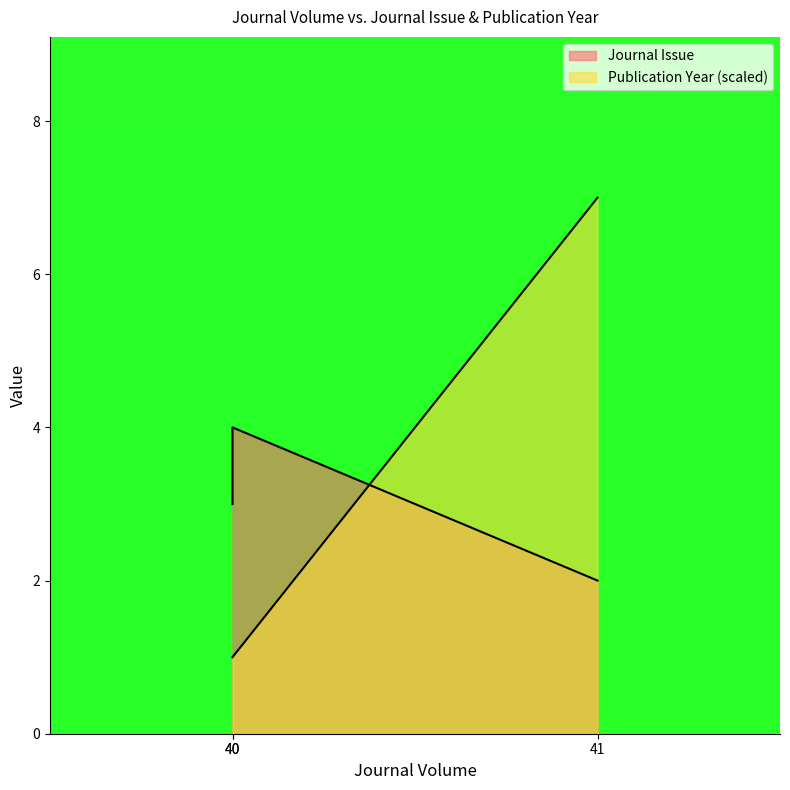

Reading right to left, what are all the values shown in this chart?

Journal Issue: 41=2	40=4	40=3
Publication Year: 41=7	40=1	40=1